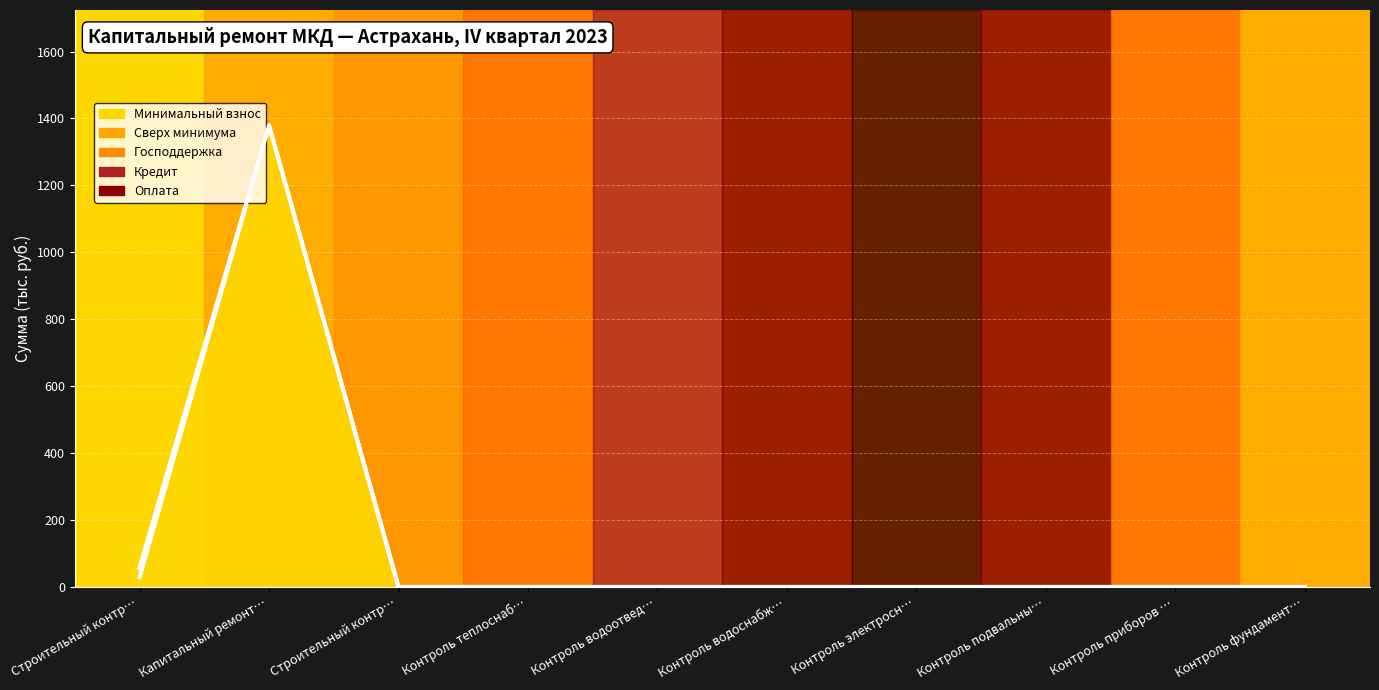

The value of оплата в отчетном периоде at Строительный контроль крыши is 19.0. True or false?

False